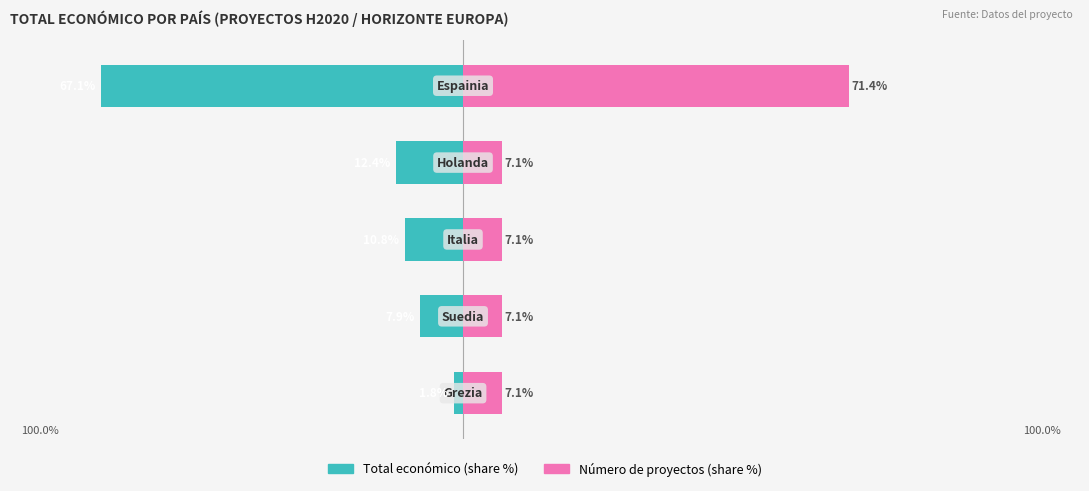

At 2, list the series in order from largest to smallest.

Número de proyectos (share %), Total económico (share %)